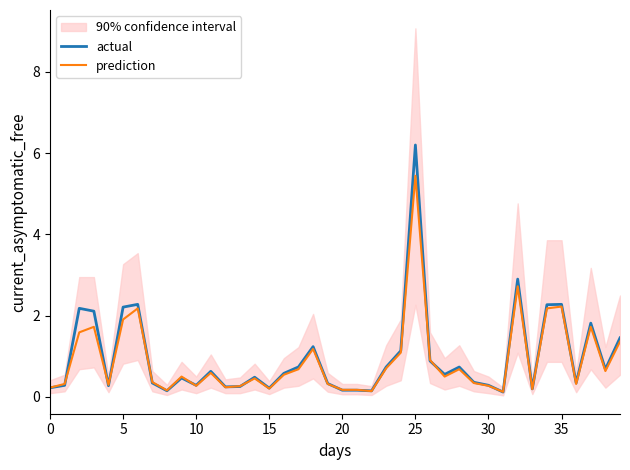

At which label does actual reach its peak?

25